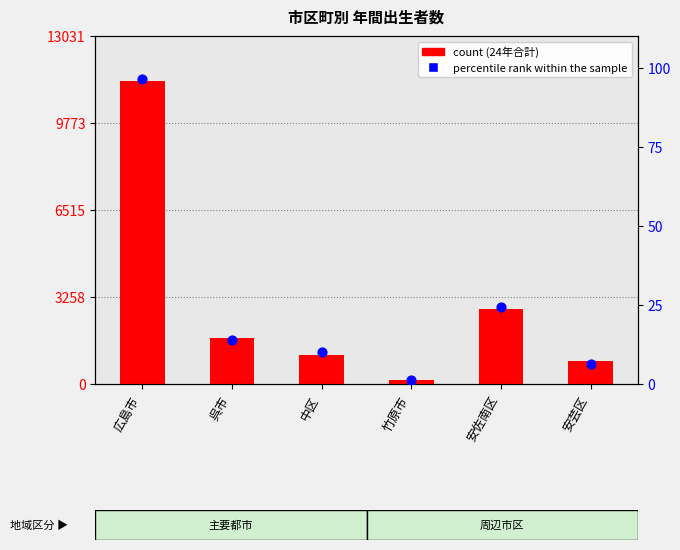

What is the total value across all series at 安佐南区?

2819.3